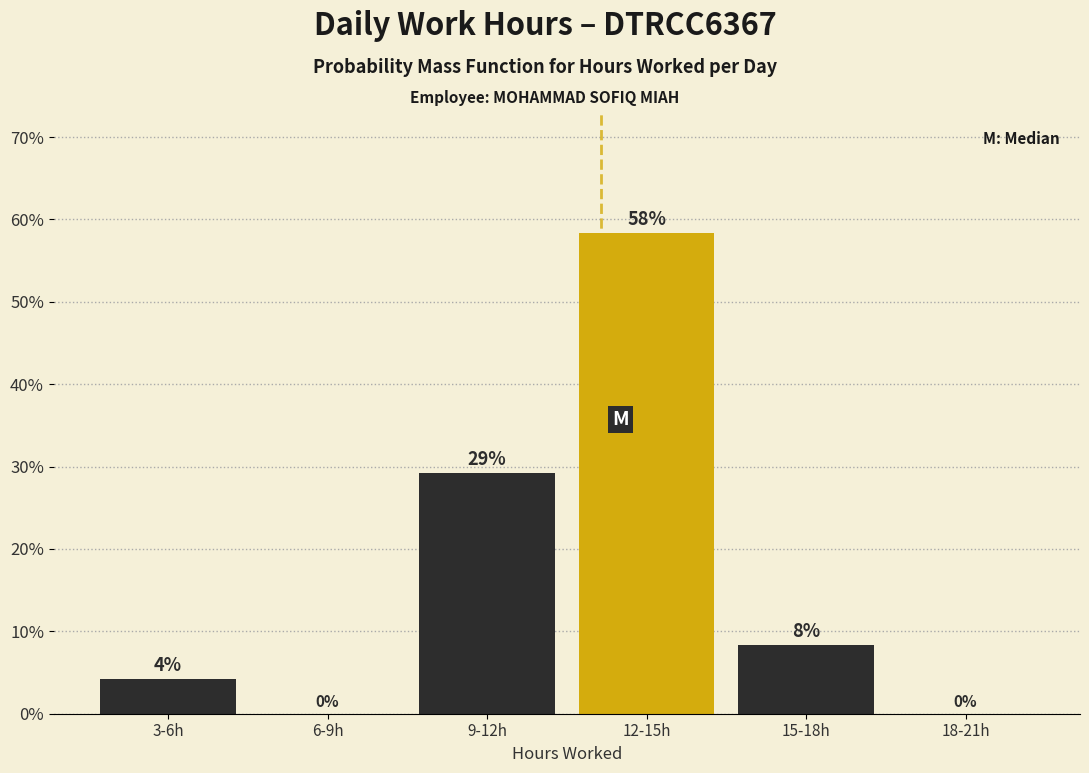

Are the bars horizontal?

No